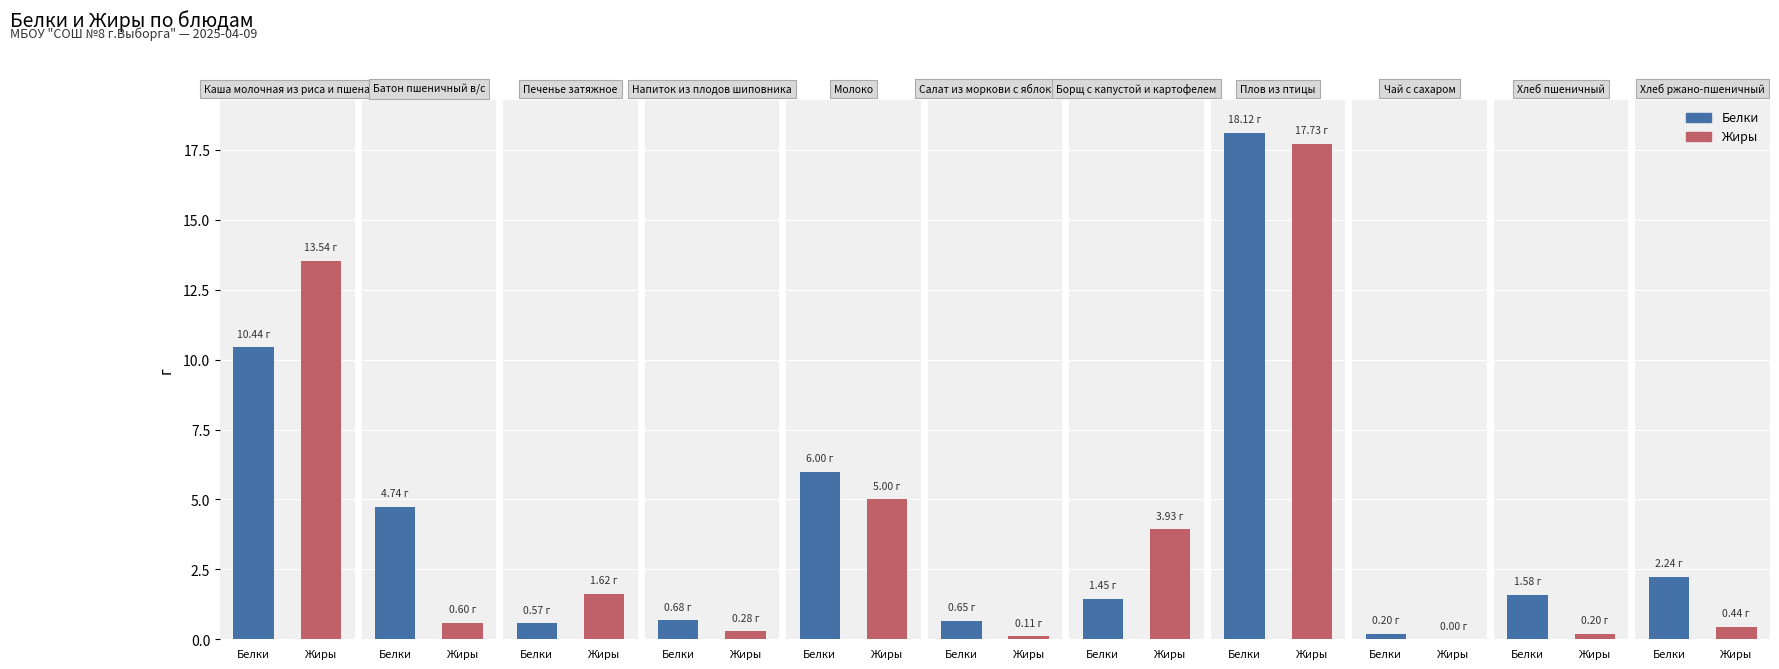

Read the Жиры value at Салат из моркови с яблоками.

0.1